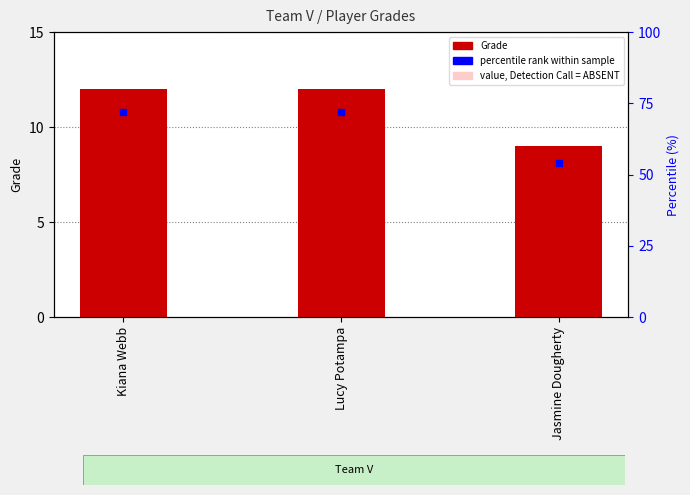

Is the value of absent value at Lucy Potampa greater than the value of Grade at Lucy Potampa?

No